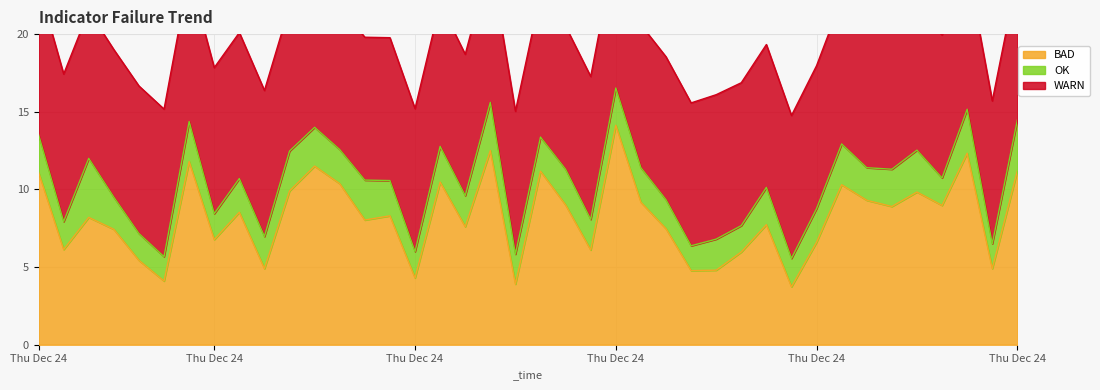

How many lines are shown in the chart?

3